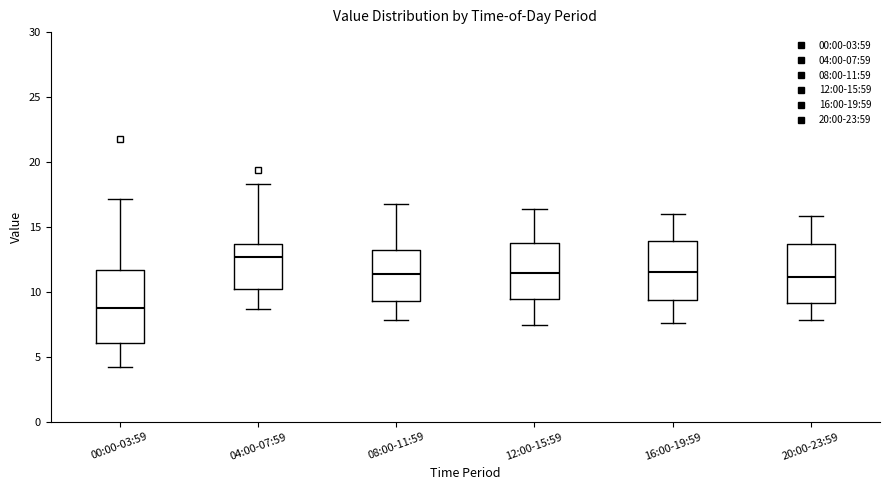

Which box has the lowest median line?

00:00-03:59